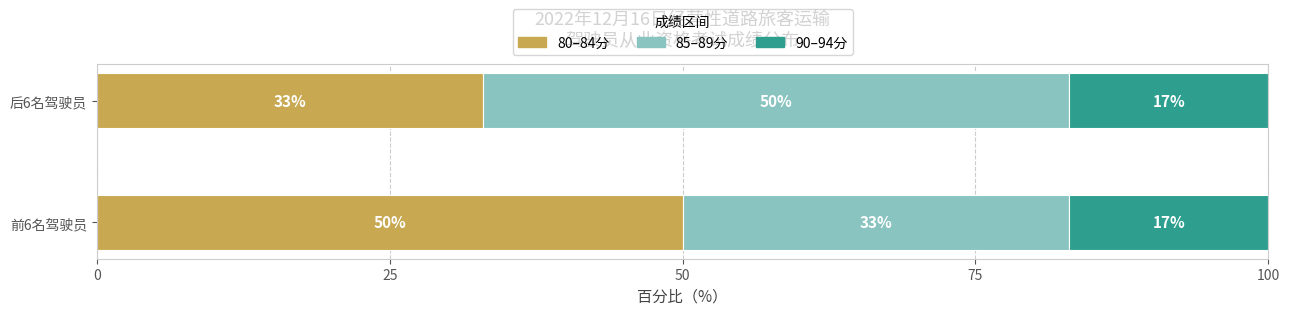

At which label is 80–84分 closest to 41?

后6名驾驶员